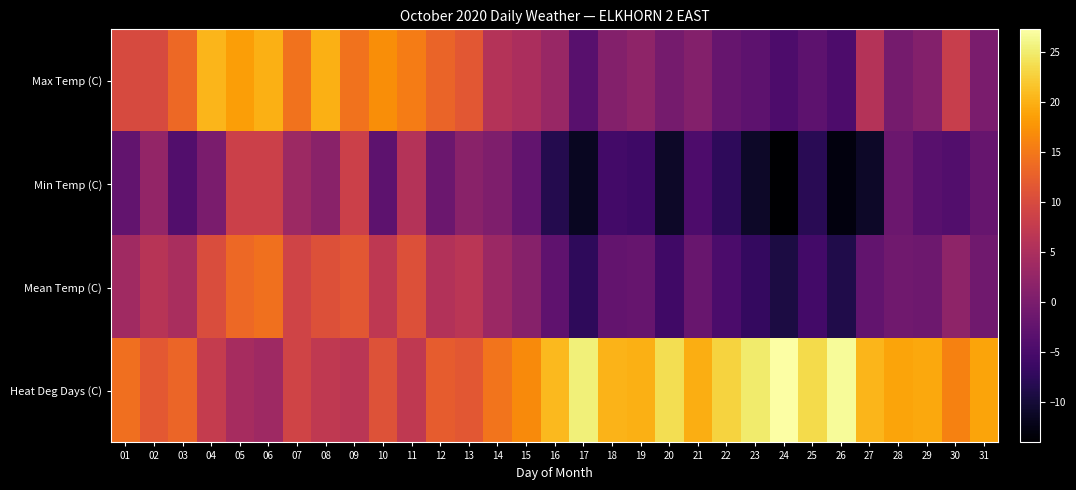

Reading left to right, what are all the values shown in this chart?

Max Temp (C): 01=10.0	02=10.0	03=13.5	04=20.5	05=18.5	06=20.0	07=14.5	08=20.0	09=14.5	10=17.0	11=15.5	12=13.0	13=11.5	14=6.0	15=5.0	16=3.0	17=-3.5	18=1.0	19=2.0	20=-0.5	21=1.0	22=-2.0	23=-3.0	24=-4.5	25=-3.0	26=-4.5	27=6.0	28=-0.5	29=1.0	30=8.0	31=0.0
Min Temp (C): 01=-2.5	02=2.5	03=-4.0	04=0.0	05=8.5	06=8.5	07=3.5	08=1.5	09=8.5	10=-3.0	11=6.0	12=-1.5	13=1.5	14=0.5	15=-2.5	16=-8.5	17=-11.5	18=-5.5	19=-6.0	20=-11.0	21=-4.5	22=-7.5	23=-11.0	24=-14.0	25=-8.0	26=-13.0	27=-11.0	28=-1.5	29=-3.5	30=-4.0	31=-2.0
Mean Temp (C): 01=3.8	02=6.3	03=4.8	04=10.3	05=13.5	06=14.3	07=9.0	08=10.8	09=11.5	10=7.0	11=10.8	12=5.8	13=6.5	14=3.3	15=1.3	16=-2.8	17=-7.5	18=-2.3	19=-2.0	20=-5.8	21=-1.8	22=-4.8	23=-7.0	24=-9.3	25=-5.5	26=-8.8	27=-2.5	28=-1.0	29=-1.3	30=2.0	31=-1.0
Heat Deg Days (C): 01=14.2	02=11.7	03=13.2	04=7.7	05=4.5	06=3.7	07=9.0	08=7.2	09=6.5	10=11.0	11=7.2	12=12.2	13=11.5	14=14.7	15=16.7	16=20.8	17=25.5	18=20.3	19=20.0	20=23.8	21=19.8	22=22.8	23=25.0	24=27.3	25=23.5	26=26.8	27=20.5	28=19.0	29=19.3	30=16.0	31=19.0